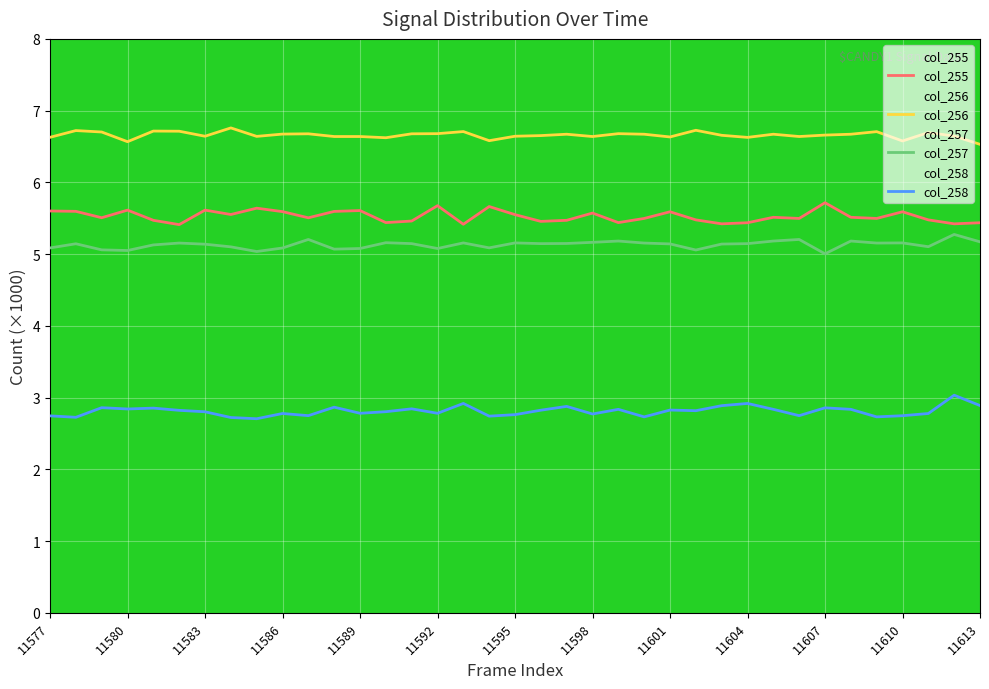

Is it true that col_258 equals 3.7 at 11585?

False